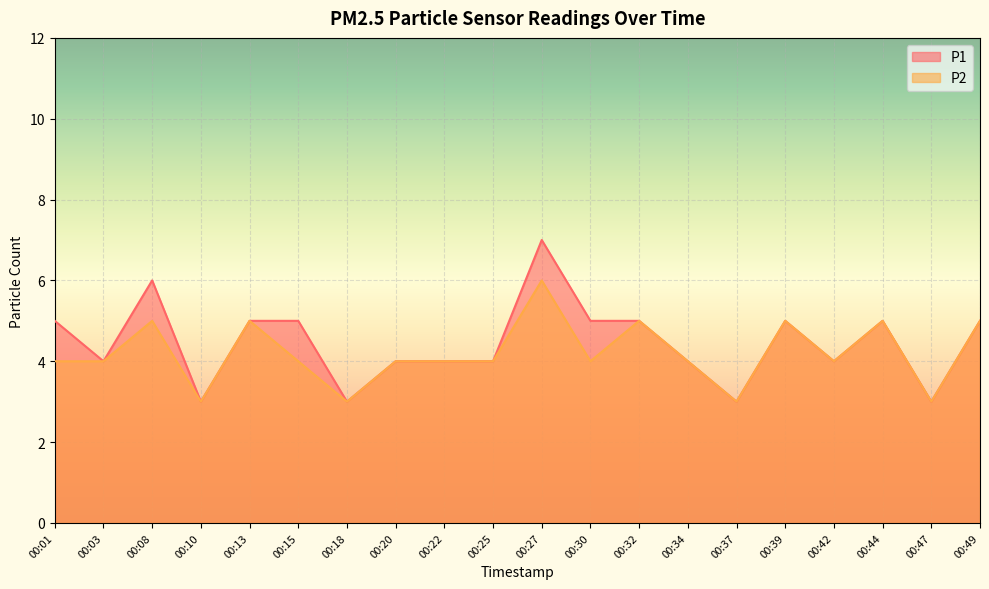

How many lines are shown in the chart?

2